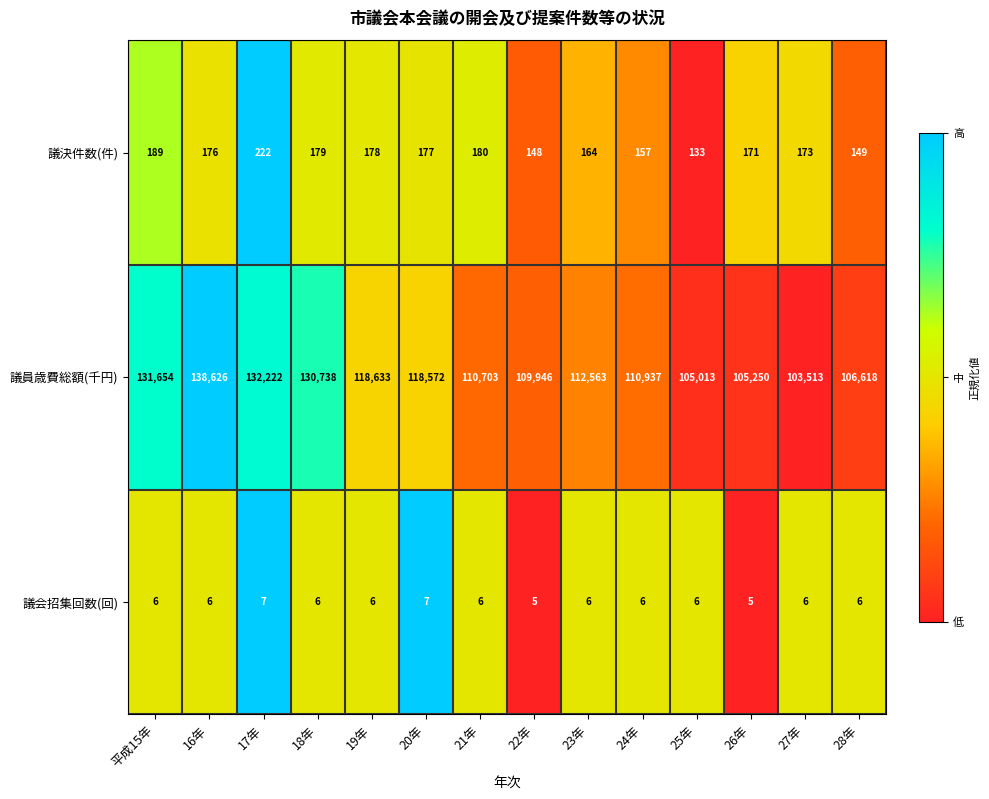

The 議員歳費総額(千円) series shows 110937 at 24年. True or false?

True